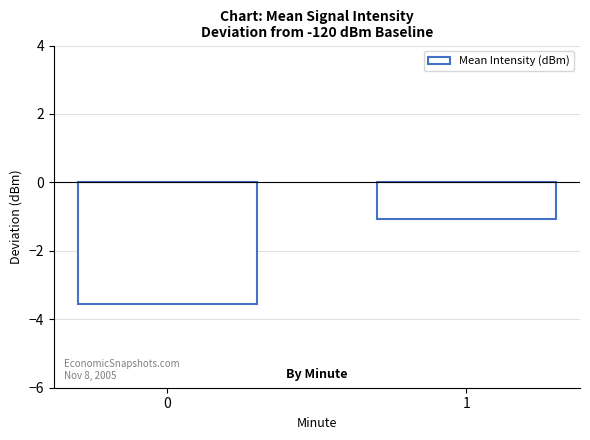

What is the average value?

-2.3